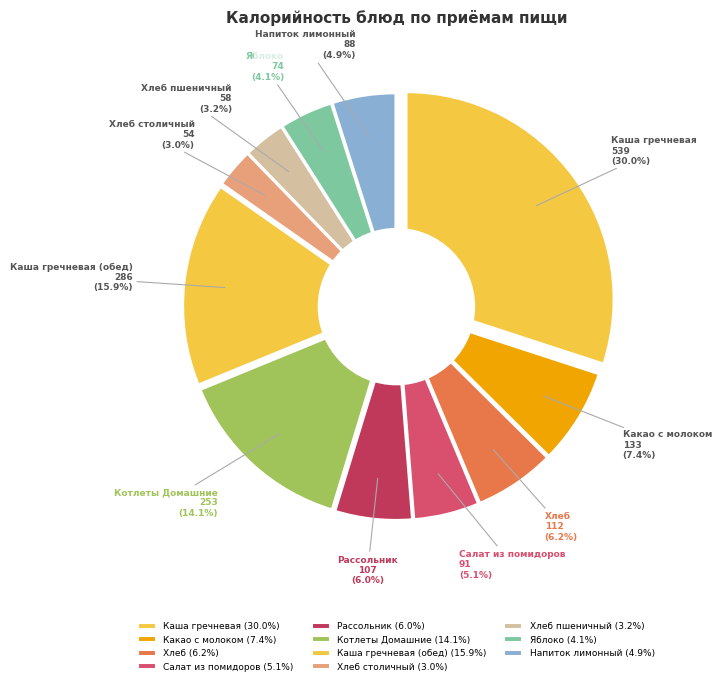

Is it true that Хлеб пшеничный is 1% of the pie?

False